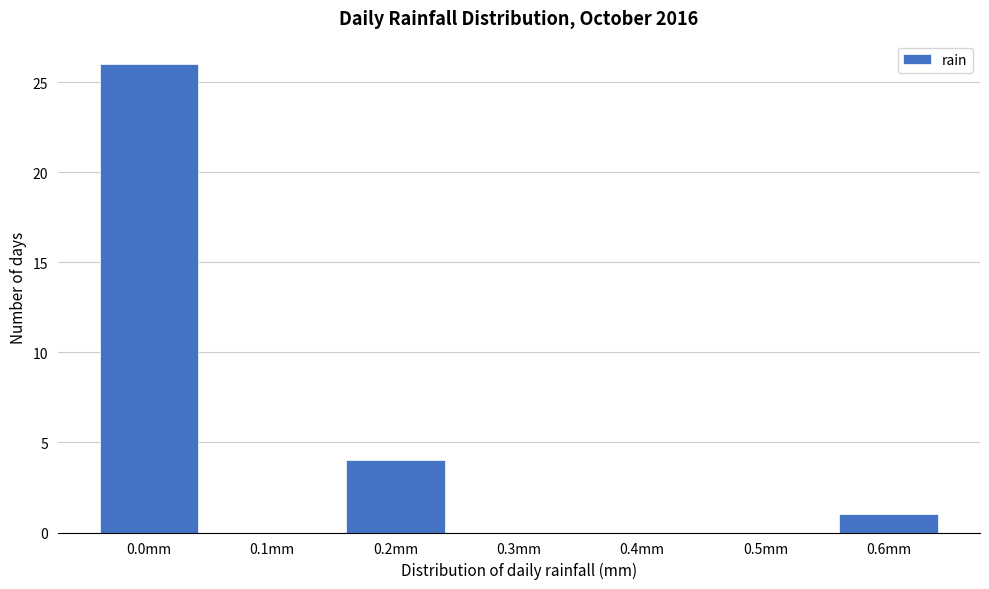

Reading left to right, extract all data points from this chart.

0.0mm=26	0.1mm=0	0.2mm=4	0.3mm=0	0.4mm=0	0.5mm=0	0.6mm=1